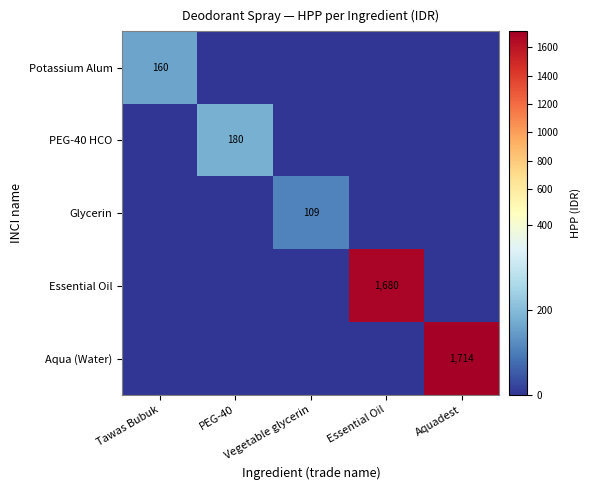

At PEG-40, list the series in order from smallest to largest.

Potassium Alum, Glycerin, Essential Oil, Aqua (Water), PEG-40 HCO